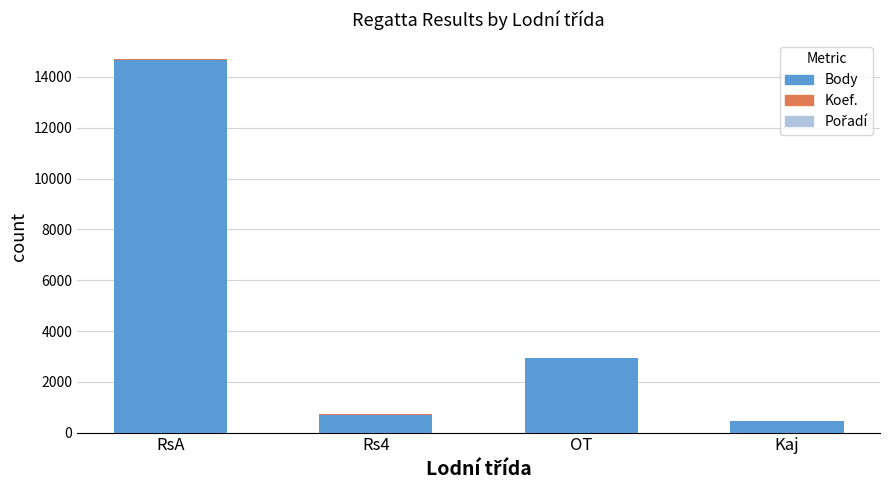

How many series are shown in this chart?

3